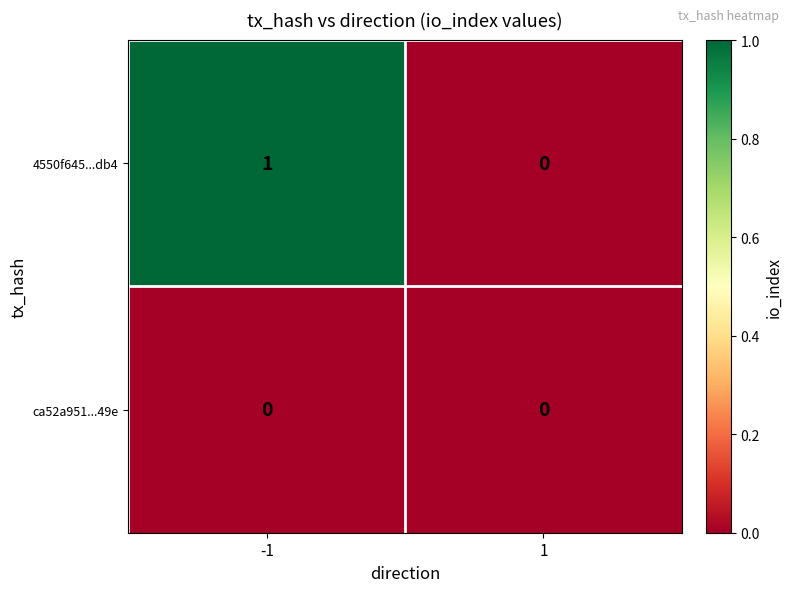

Which series has the largest total across all categories?

4550f645...db4